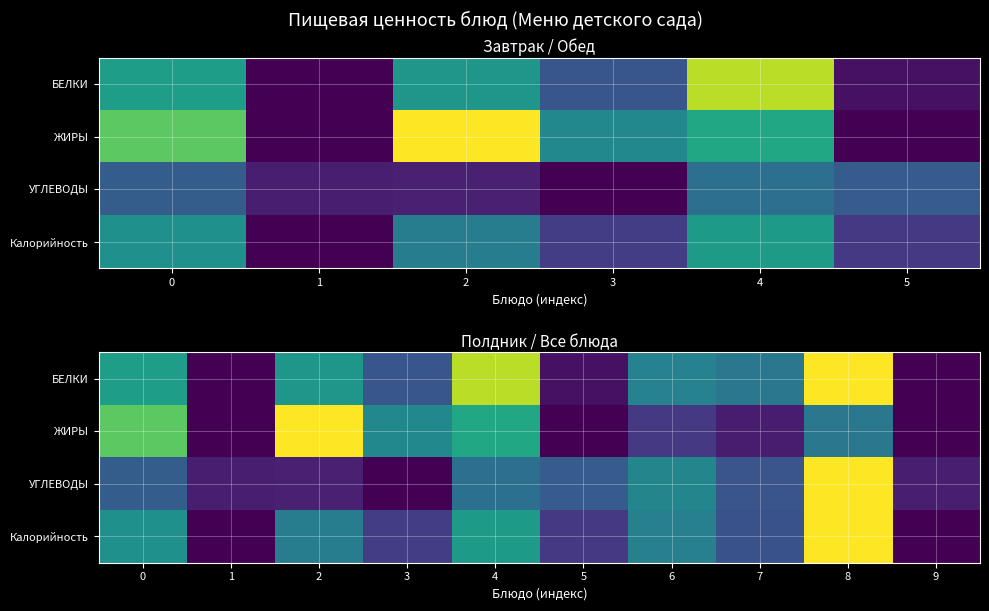

Count the number of categories in the chart.

10